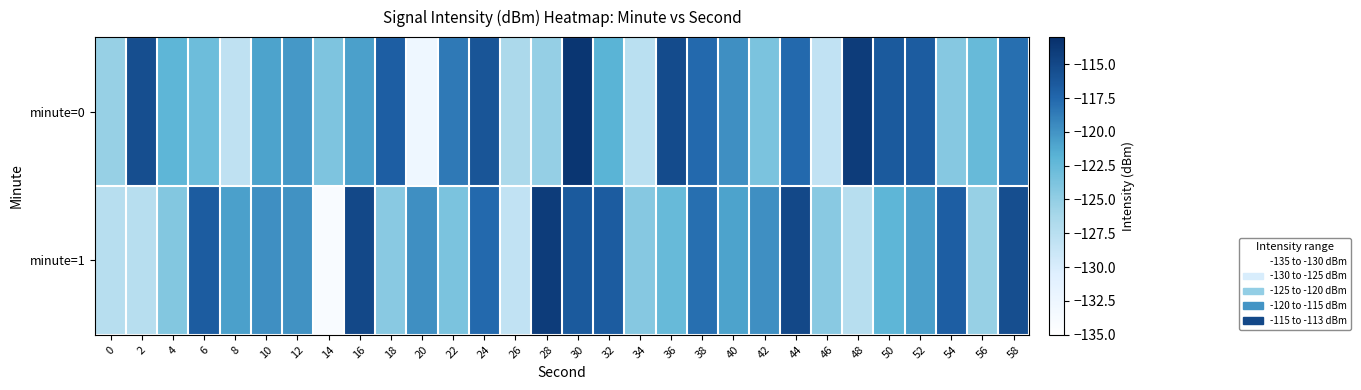

Between 20 and 50, which is larger?

50